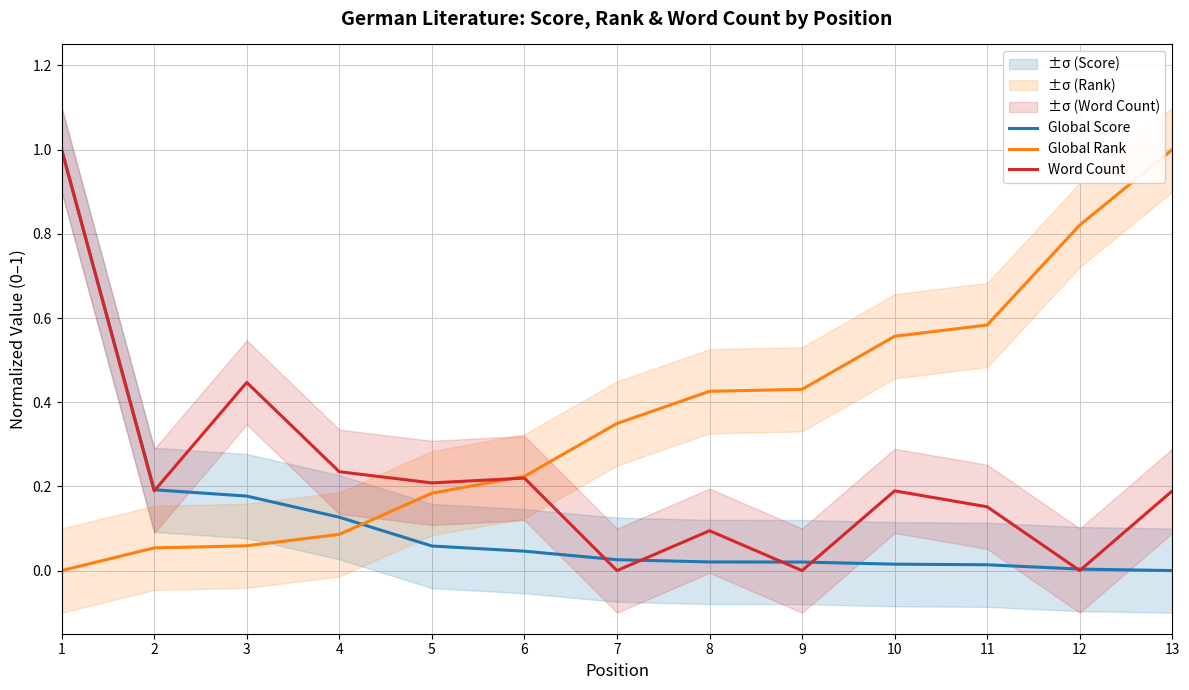

Which series ends up on top after the final intersection of Global Rank and Global Score?

Global Rank